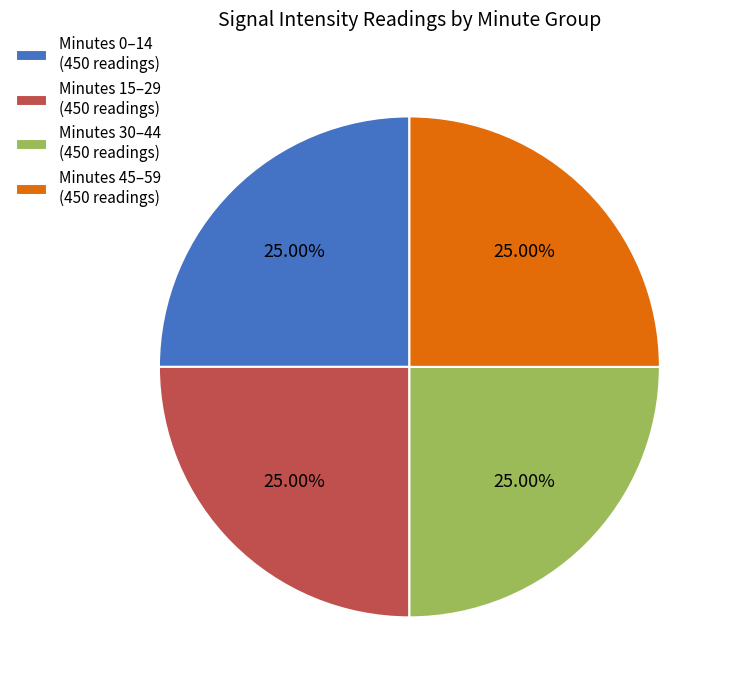

Count the number of slices in the pie.

4